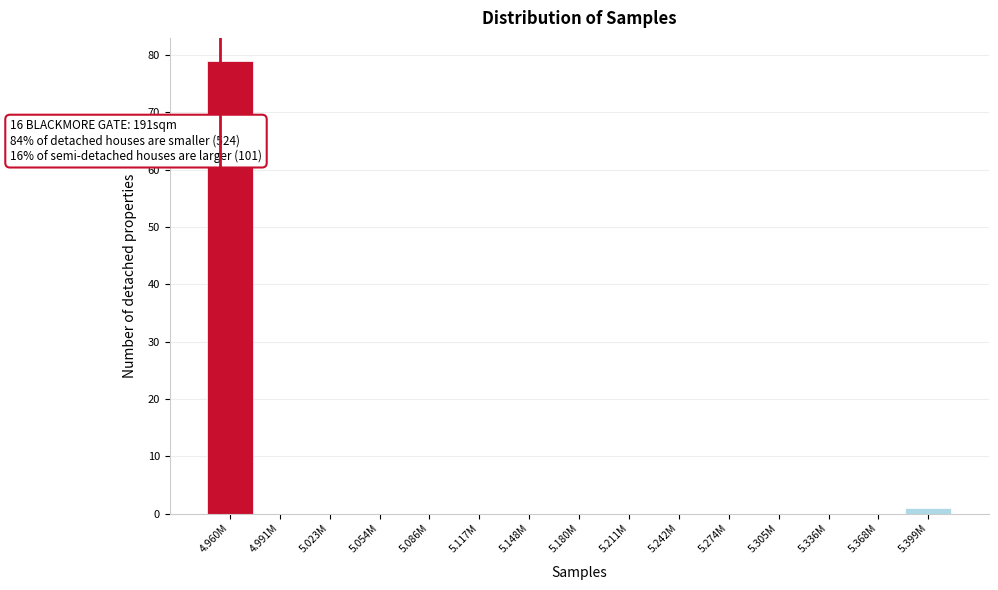

Reading left to right, what are all the values shown in this chart?

4.960M=79	4.991M=0	5.023M=0	5.054M=0	5.086M=0	5.117M=0	5.148M=0	5.180M=0	5.211M=0	5.242M=0	5.274M=0	5.305M=0	5.336M=0	5.368M=0	5.399M=1